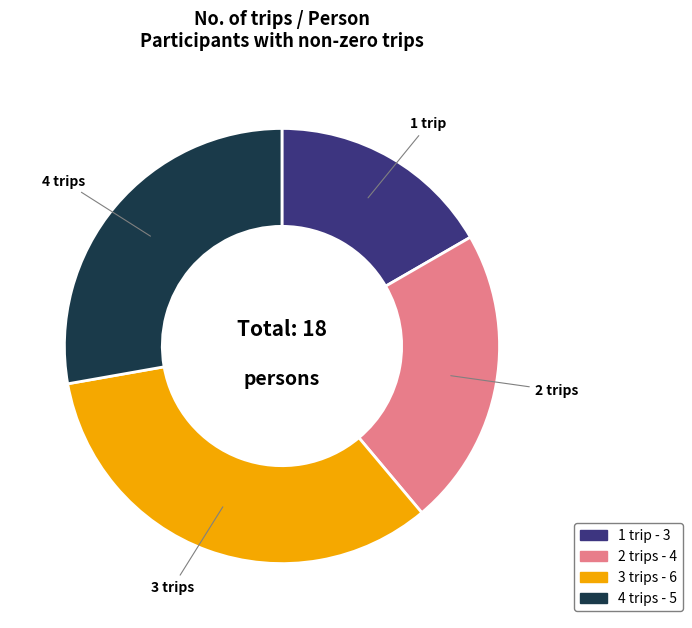

Is there a majority slice in this chart?

No